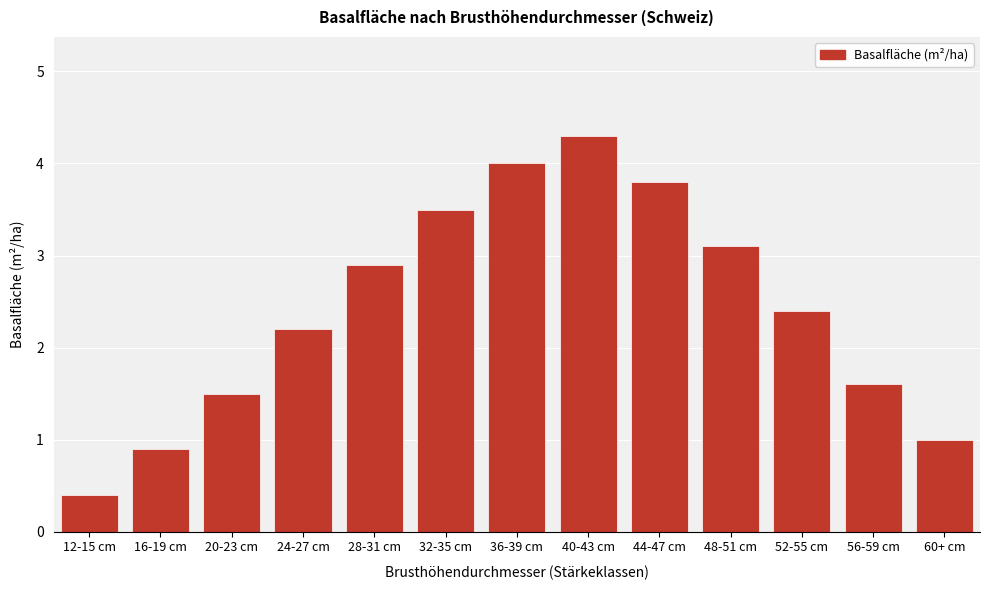

Reading left to right, transcribe all the data shown in this chart.

0.4	0.9	1.5	2.2	2.9	3.5	4.0	4.3	3.8	3.1	2.4	1.6	1.0